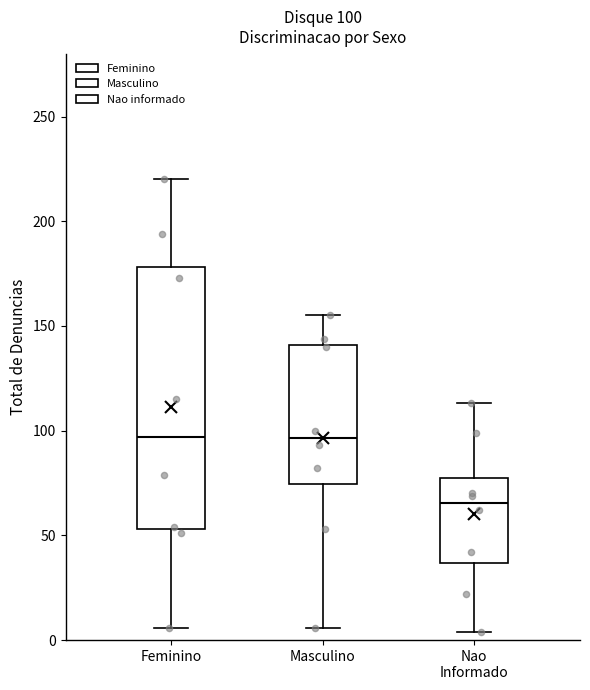

Which box is the tallest, from its lower edge to its upper edge?

Feminino